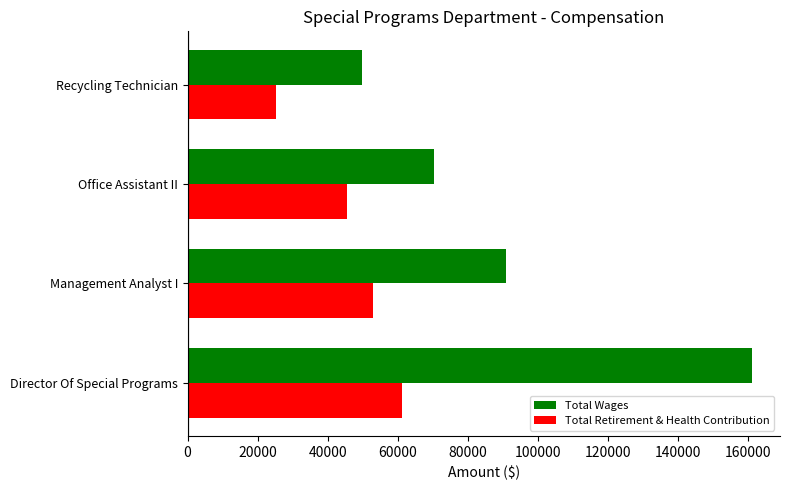

List the labels in order of Total Retirement & Health Contribution value, smallest first.

Recycling Technician, Office Assistant II, Management Analyst I, Director Of Special Programs